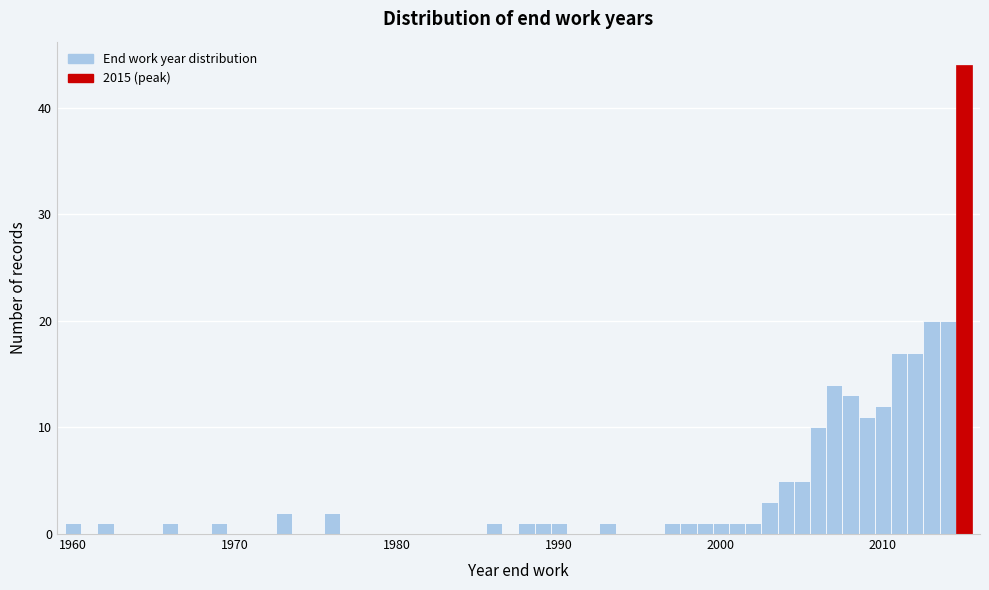

Read against the x-axis, roughly where is the centre of the tallest bar?

2015